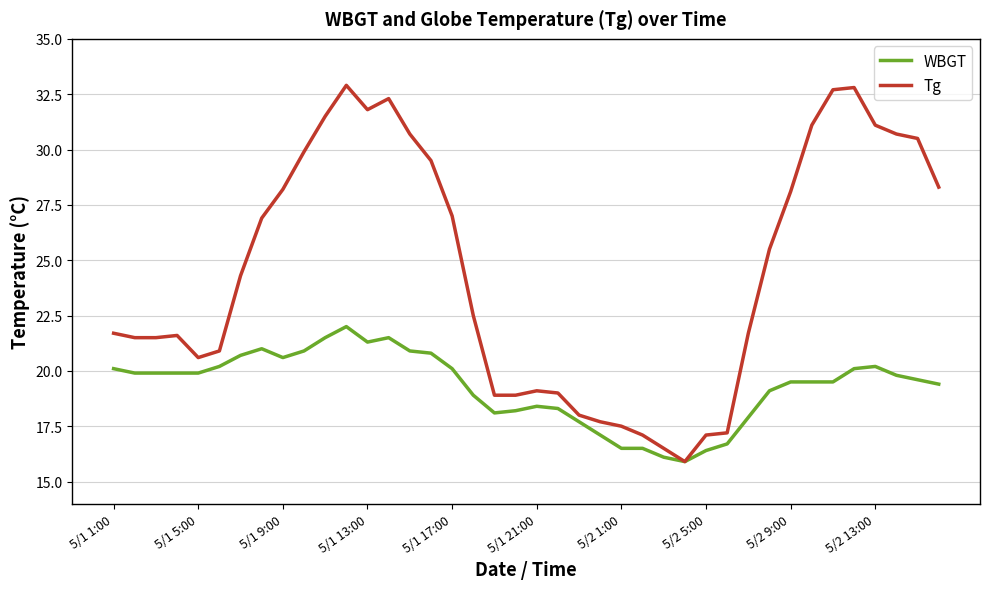

Rank the series by their maximum value, from lowest to highest.

WBGT, Tg